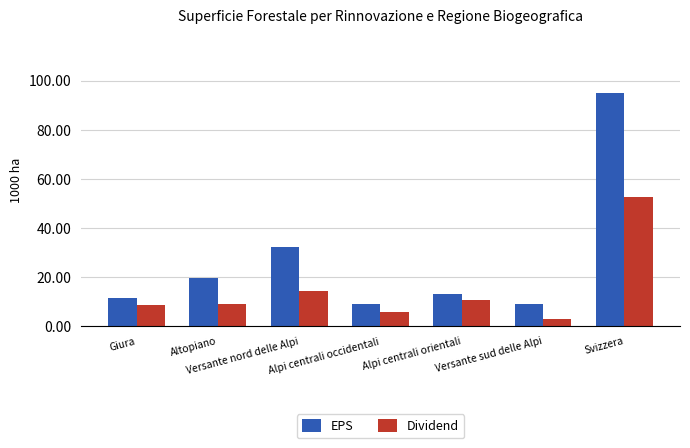

What is the difference between the maximum and minimum values in the EPS series?

86.0